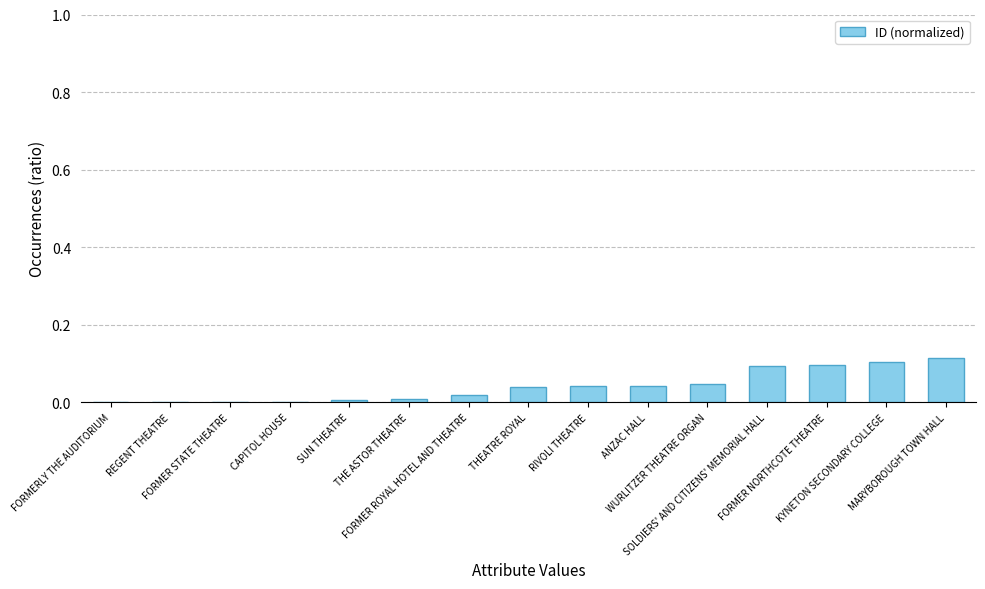

What is the sum of all values?

0.6